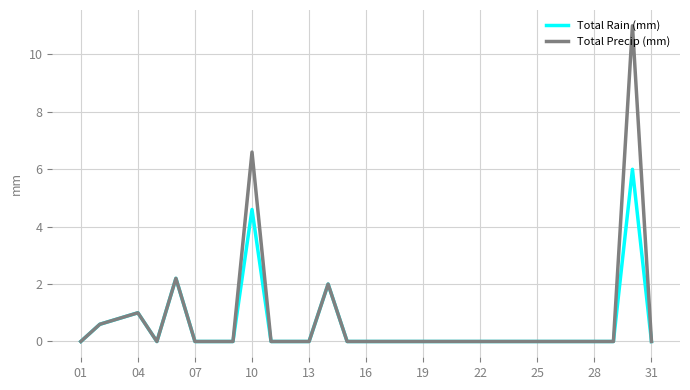

In Total Precip (mm), how many points are higher than both neighbors (excluding endpoints)?

5